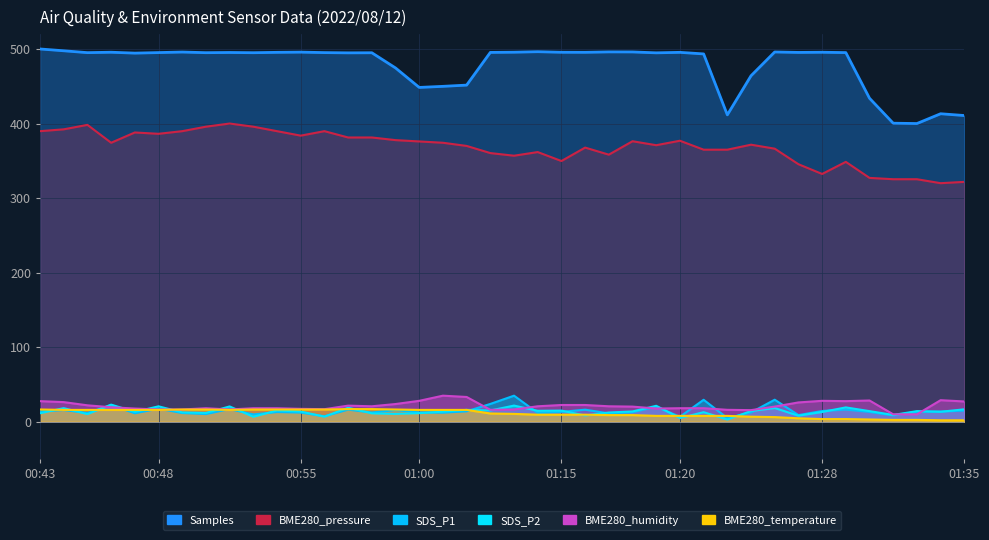

What is the spread (max minus min) of values at 00:59?

464.0